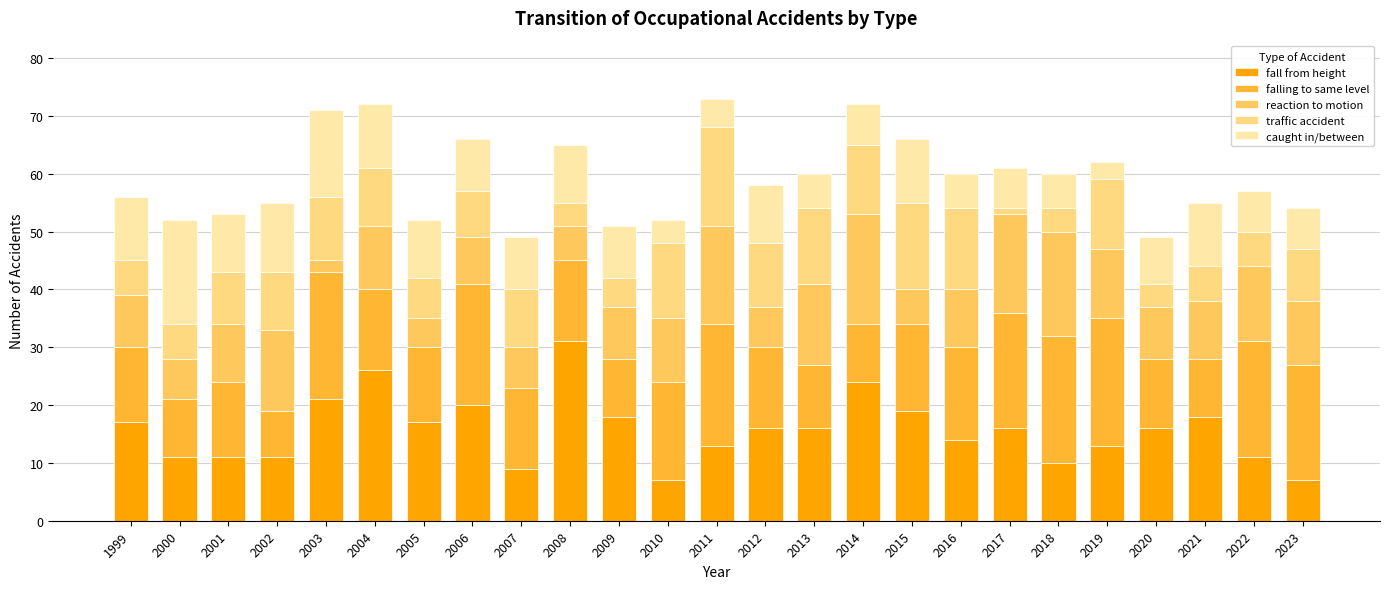

Which series changed the most between 2003 and 2006?

reaction to motion